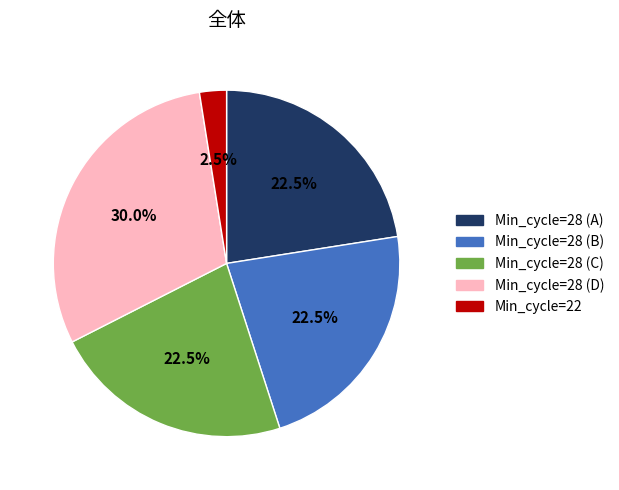

Is there a majority slice in this chart?

No